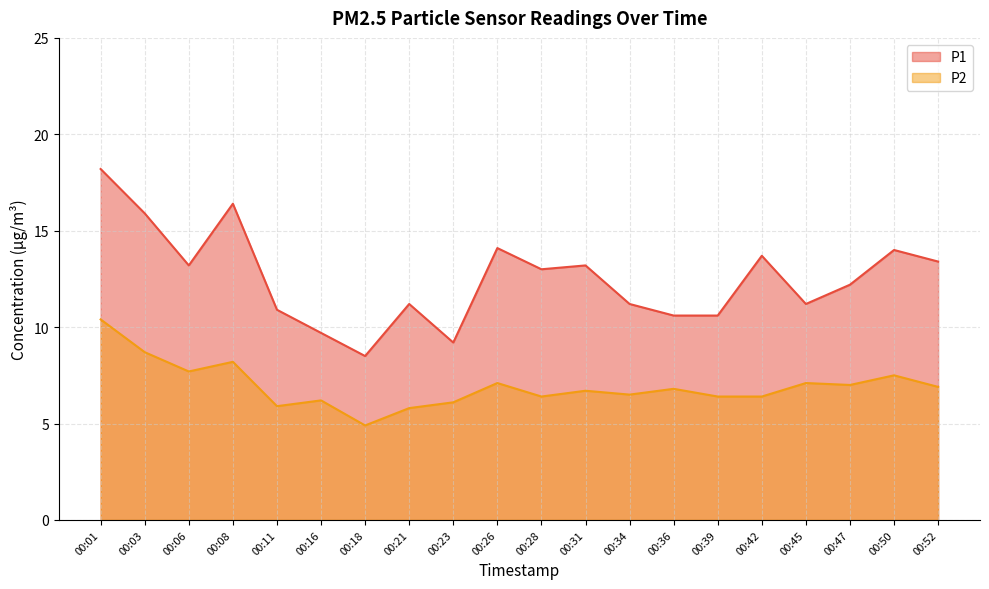

Rank the series at 00:21 from highest to lowest value.

P1, P2